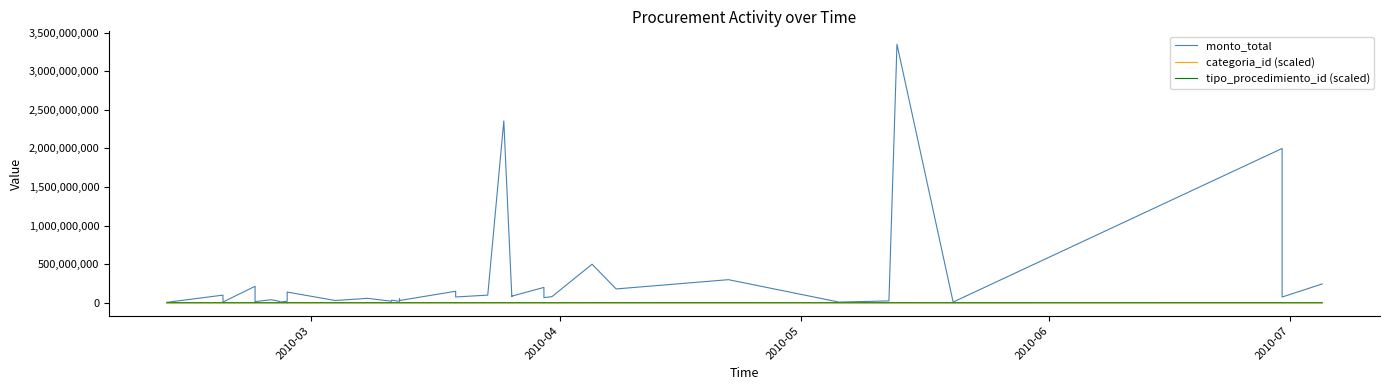

Reading left to right, transcribe all the data shown in this chart.

monto_total: 6000000	100000000	10000000	214500000	15000000	28000000	40402000	20000000	10000000	20000000	20000000	139500000	30000000	58340000	20662500	34685000	20000000	20000000	50000000	30000000	149850000	76000000	99735000	2356191329	79775000	86754450	199629500	67610500	80000000	500000000	180000000	300000000	5000000	10000000	25000000	3350000000	10000000	2000000000	75000000	244770000
categoria_id (scaled): 1350000	1850000	1700000	1350000	2000000	1350000	1300000	1850000	2000000	1850000	1850000	2000000	1850000	1700000	1350000	1700000	1850000	1850000	1850000	1850000	900000	1700000	1700000	1850000	900000	1700000	1500000	1700000	1100000	1850000	1700000	1850000	2000000	2000000	1950000	1850000	1000000	1850000	1900000	900000
tipo_procedimiento_id (scaled): 100000	100000	100000	300000	100000	100000	100000	100000	100000	100000	100000	300000	100000	100000	100000	100000	100000	100000	100000	100000	300000	100000	100000	500000	100000	100000	300000	100000	100000	300000	300000	300000	100000	100000	100000	500000	100000	500000	100000	300000